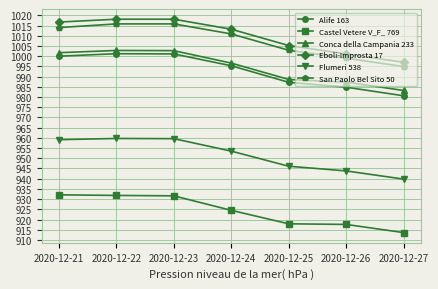

True or false: Conca della Campania 233 and Castel Vetere V_F_ 769 cross at least once.

False